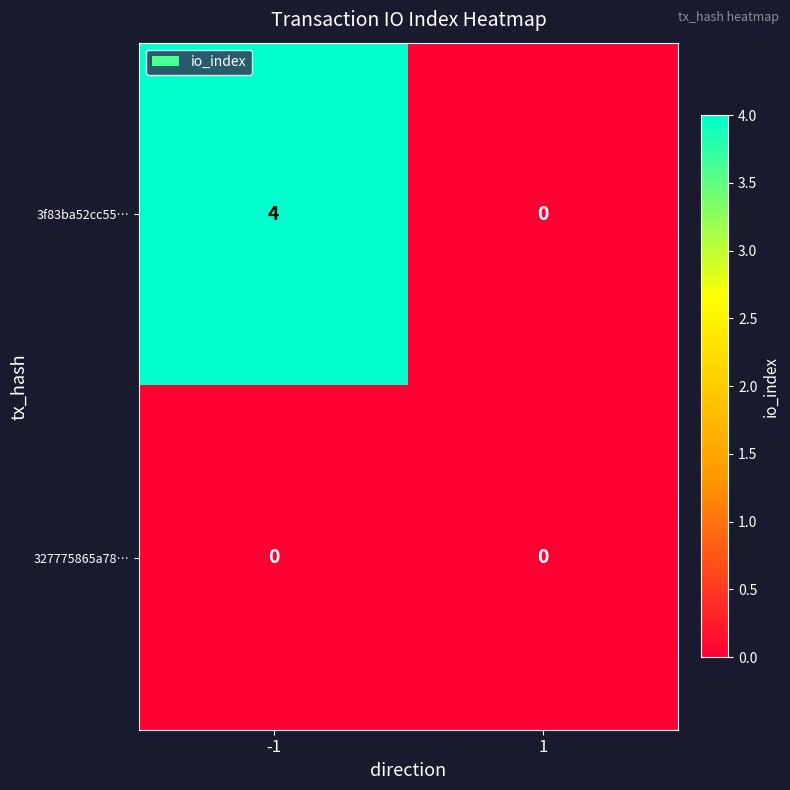

Which series changed the most between -1 and 1?

3f83ba52cc55…